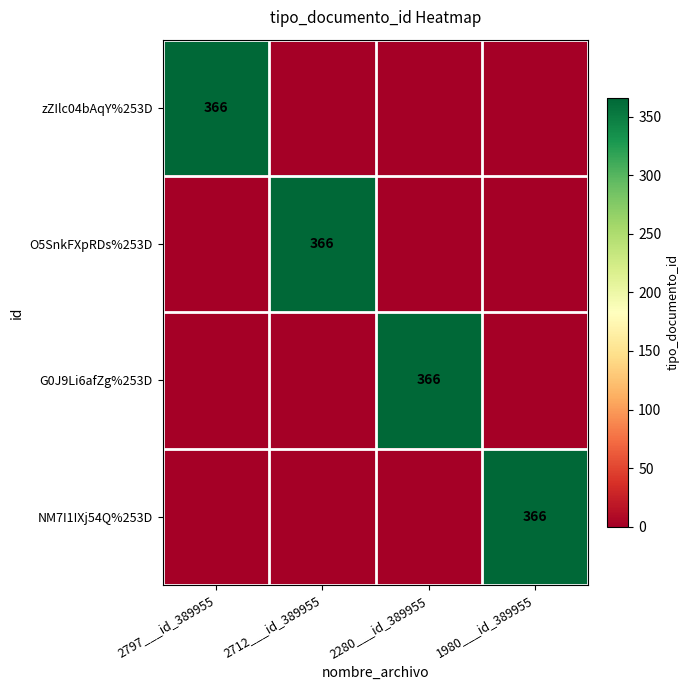

Is it true that O5SnkFXpRDs%253D equals 366 at 2712___id_389955?

True